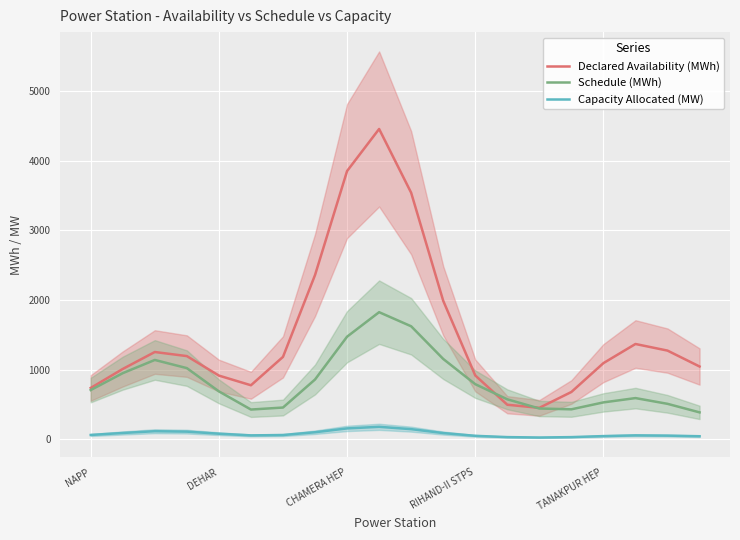

The Schedule (MWh) series shows 1316.2 at DEHAR. True or false?

False